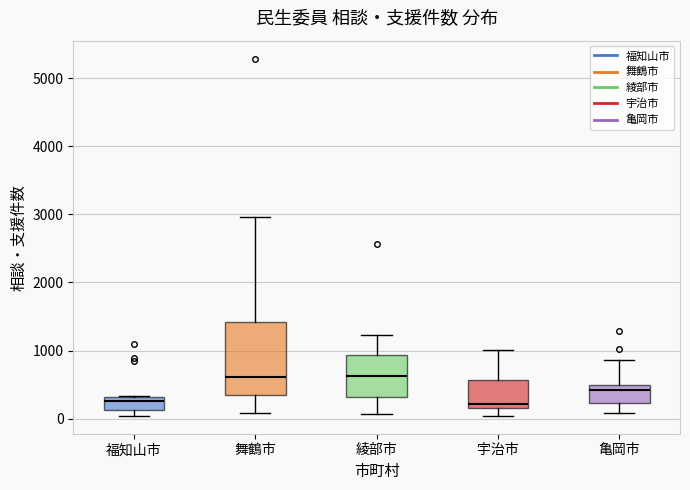

Reading left to right, read every box against the y-axis: the position of its median line, the range the box covers, and the ends of its whiskers. The values are not printed on the chart, so give them approximately, as read against the axis.

福知山市: median 300 (just below the box's upper edge), box 100 to 300, whiskers 0 to 300
舞鶴市: median 600, box 300 to 1400, whiskers 100 to 3000
綾部市: median 600, box 300 to 900, whiskers 100 to 1200
宇治市: median 200 (just above the box's lower edge), box 200 to 600, whiskers 0 to 1000
亀岡市: median 400, box 200 to 500, whiskers 100 to 900